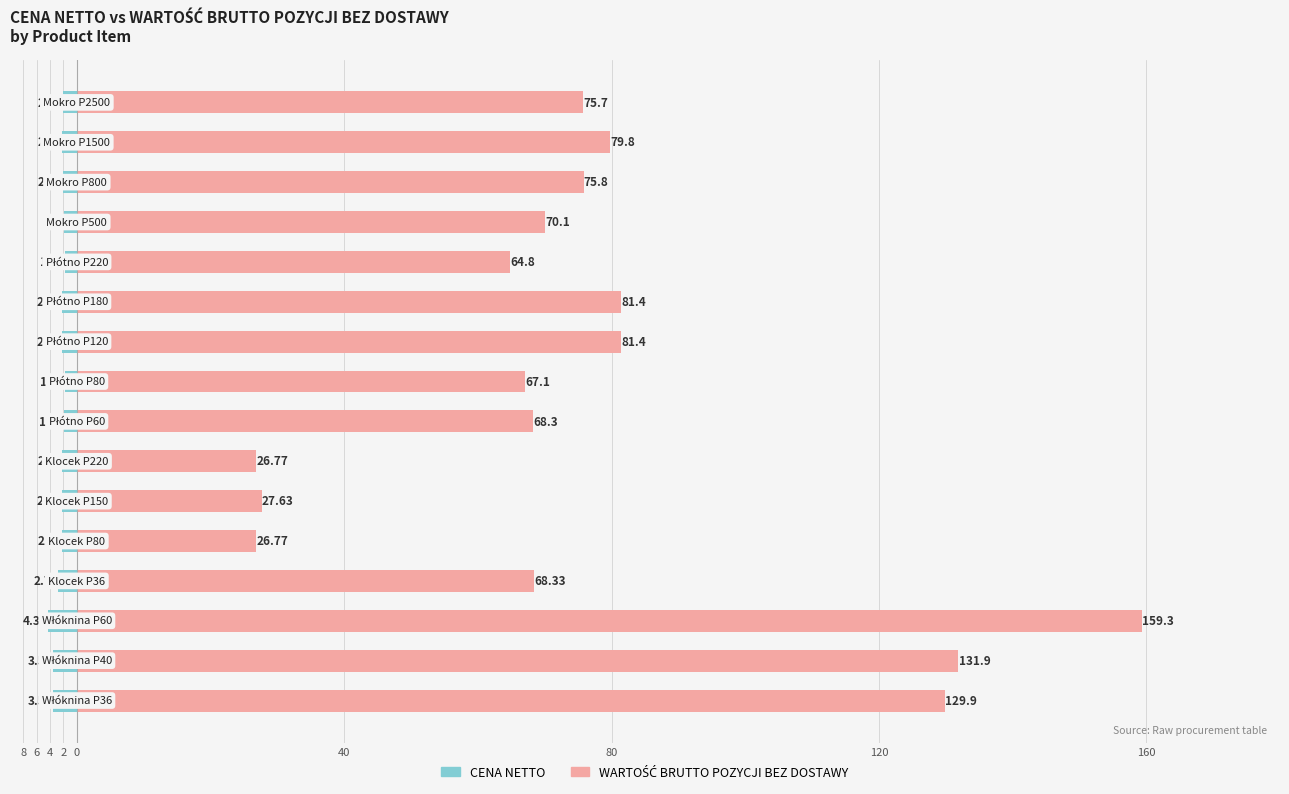

What is the approximate value of CENA NETTO at 80?

-2.2